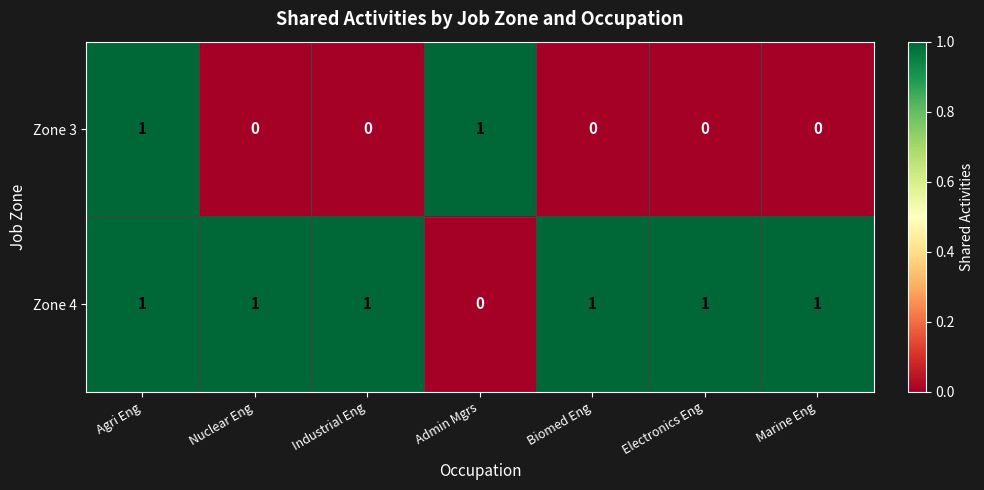

What is the total value across all series at Agri Eng?

2